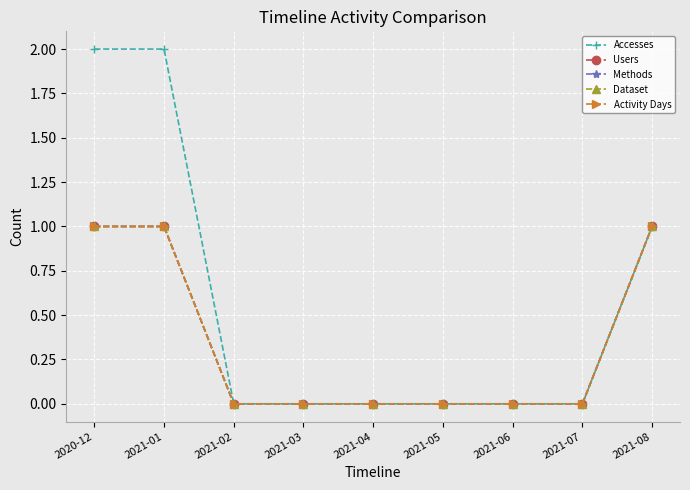

Is this an area chart (filled region under the line)?

No